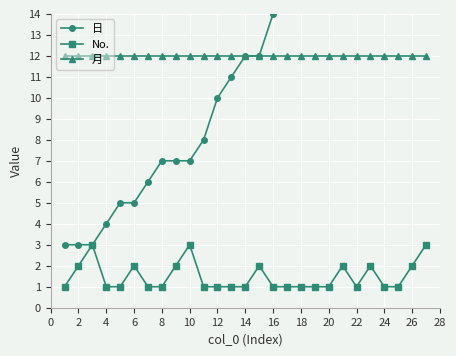

True or false: No. and 月 intersect in this chart.

False